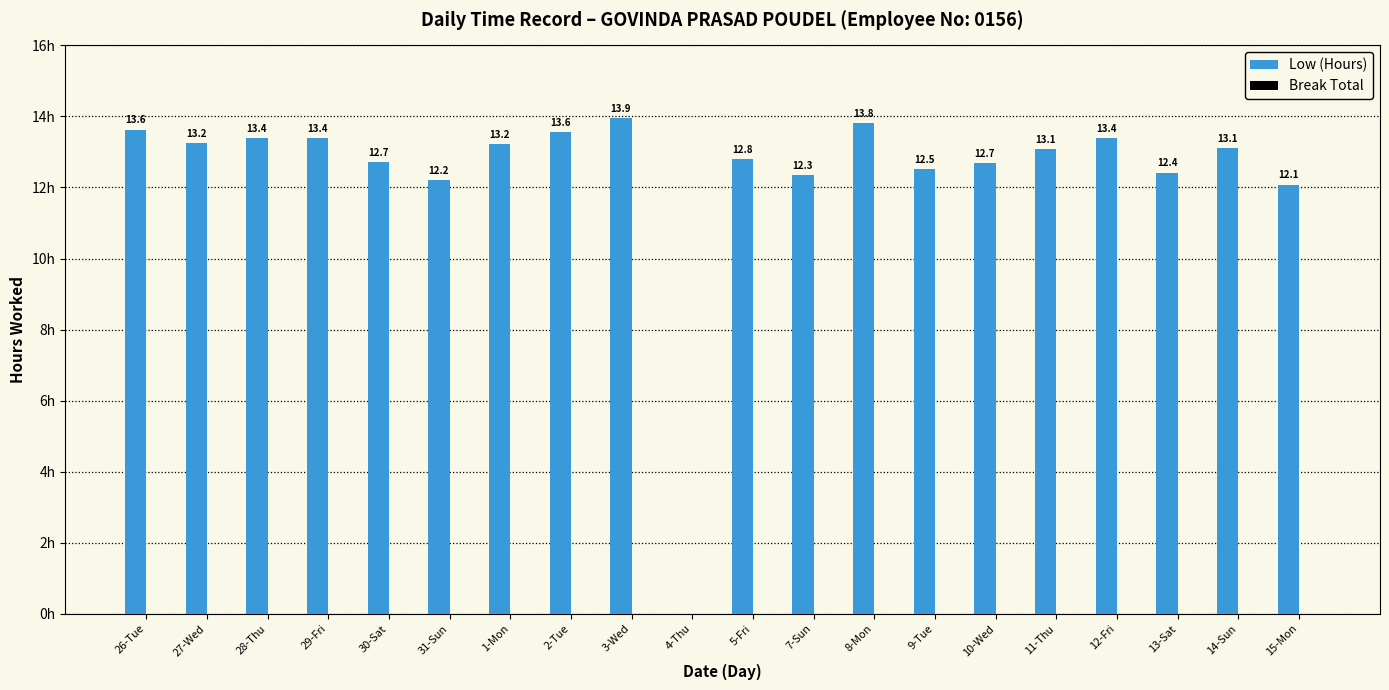

Which has a higher value, 29-Fri or 31-Sun?

29-Fri